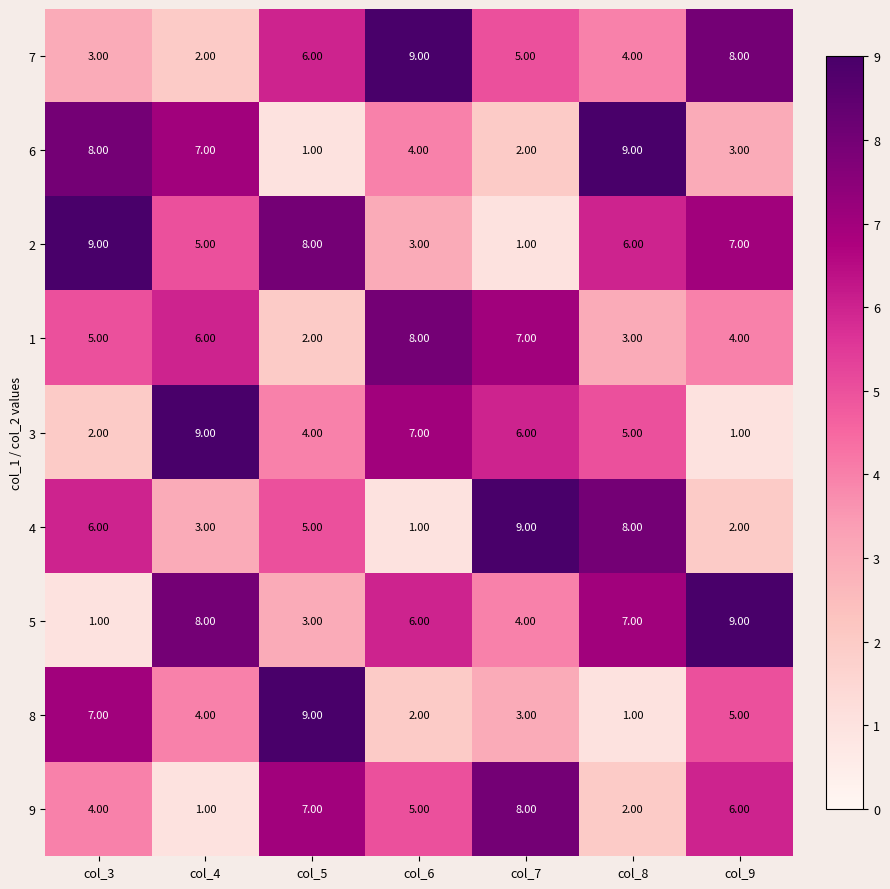

At col_9, list the series in order from largest to smallest.

5, 7, 2, 9, 8, 1, 6, 4, 3